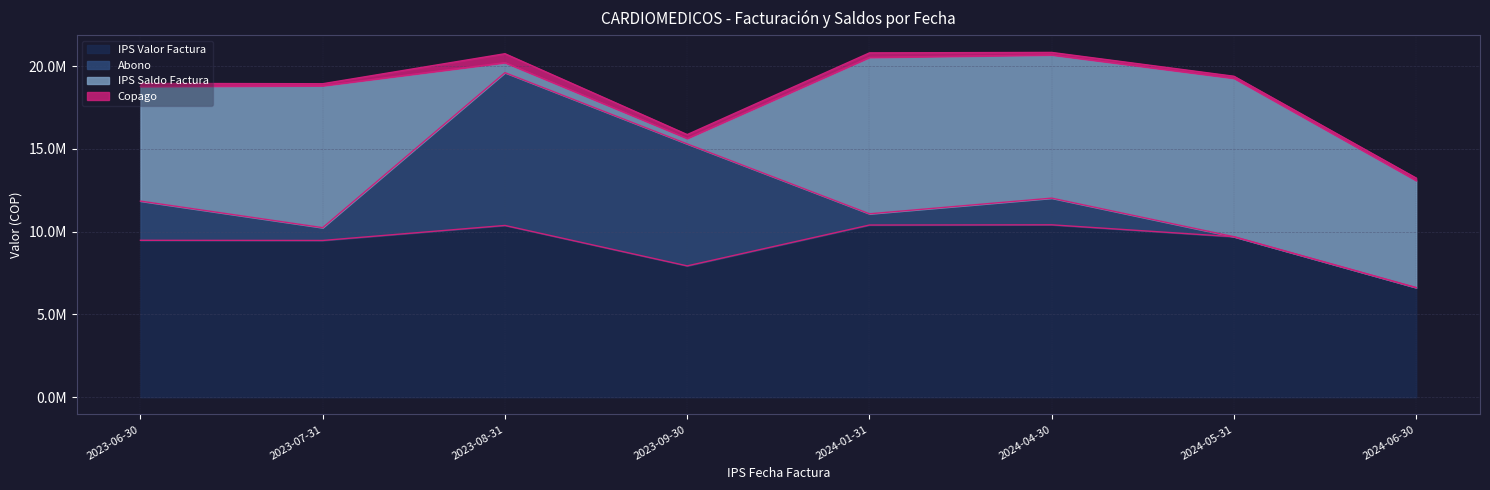

What value does the IPS Valor Factura series have at 2023-07-31?

9470600